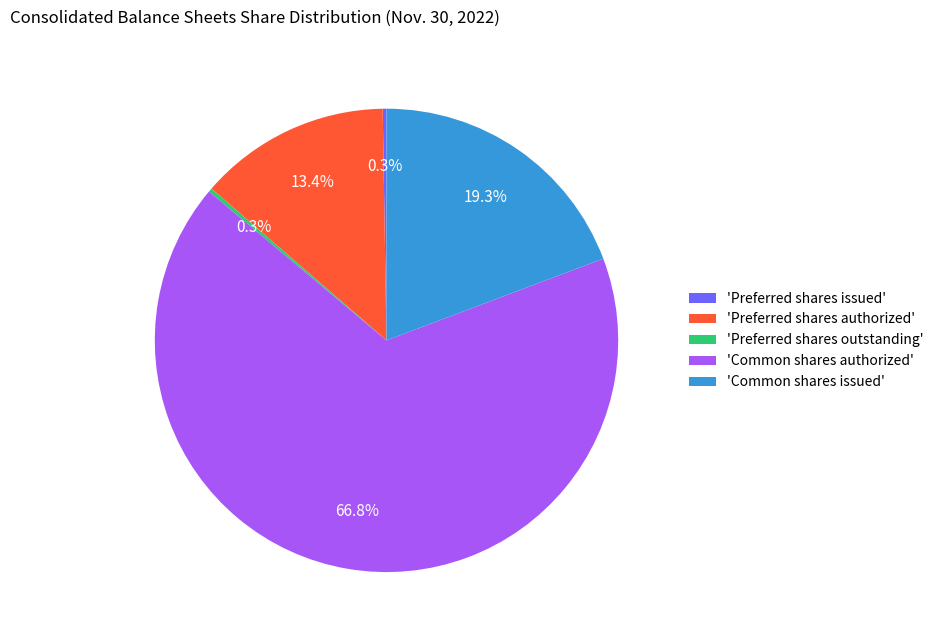

Is there any slice that represents more than half of the pie?

Yes